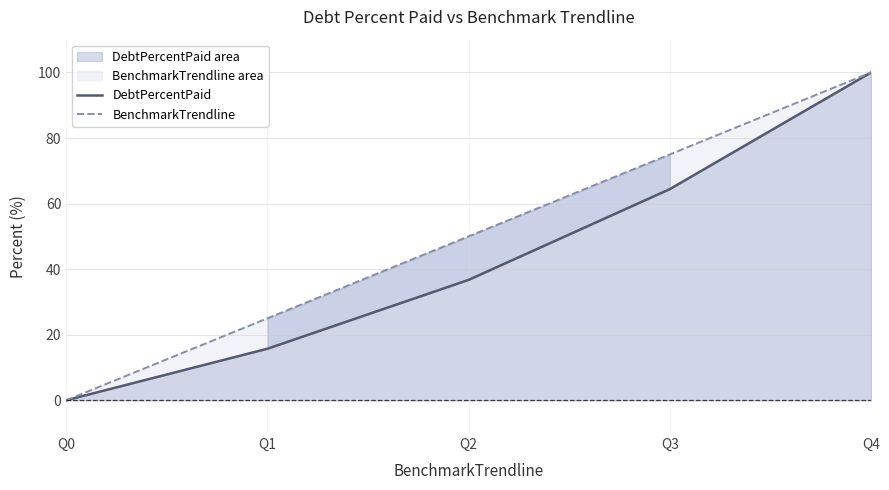

True or false: BenchmarkTrendline and DebtPercentPaid cross at least once.

False